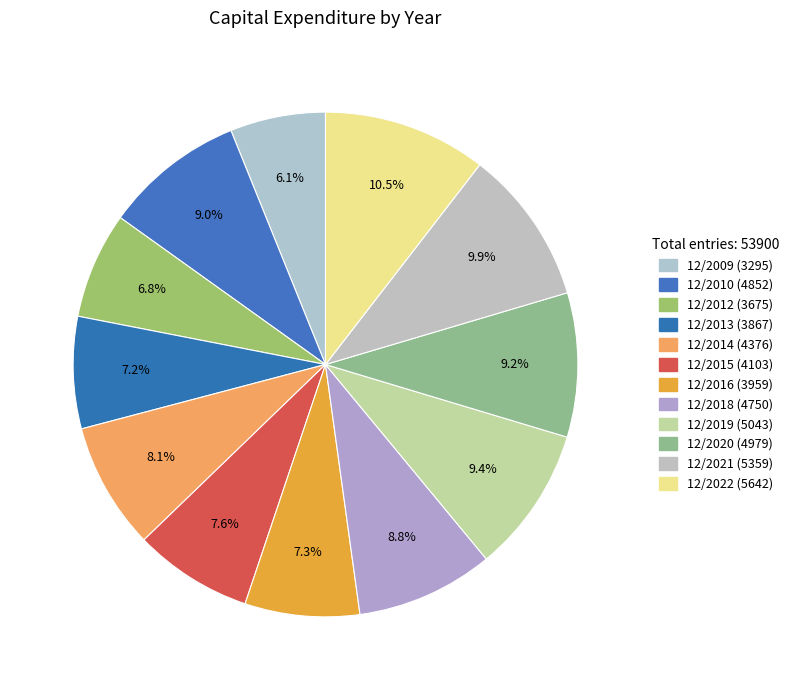

To the nearest percent, what is the combined percentage of 12/2012 and 12/2020?

16%